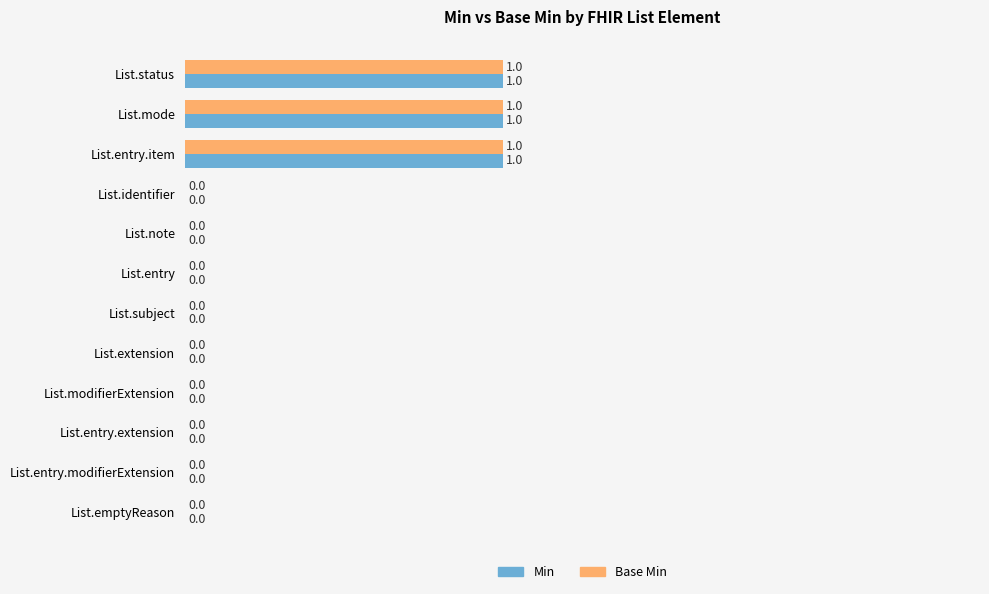

What is the sum of all Min values?

3